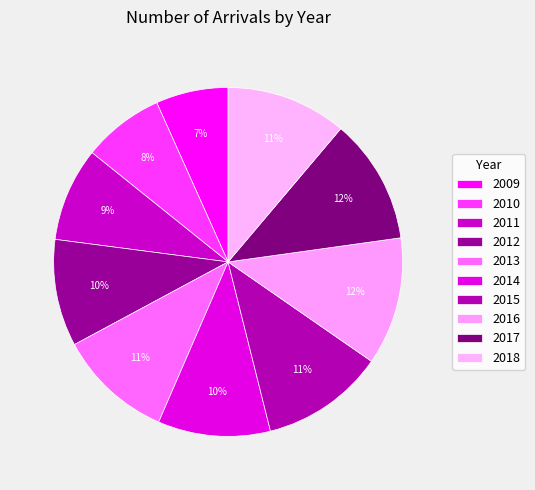

Which category has the biggest portion of the pie?

2016